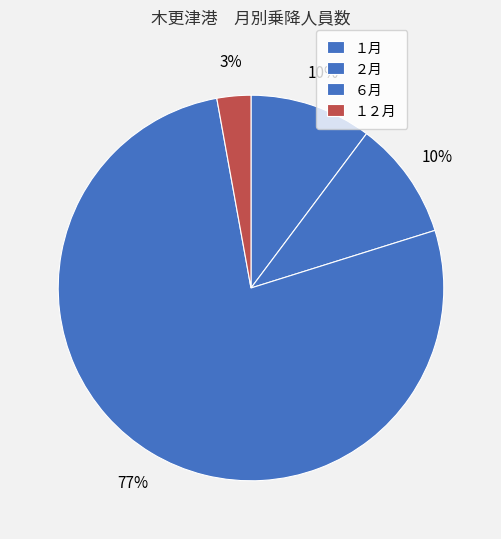

How many segments does this pie chart have?

4